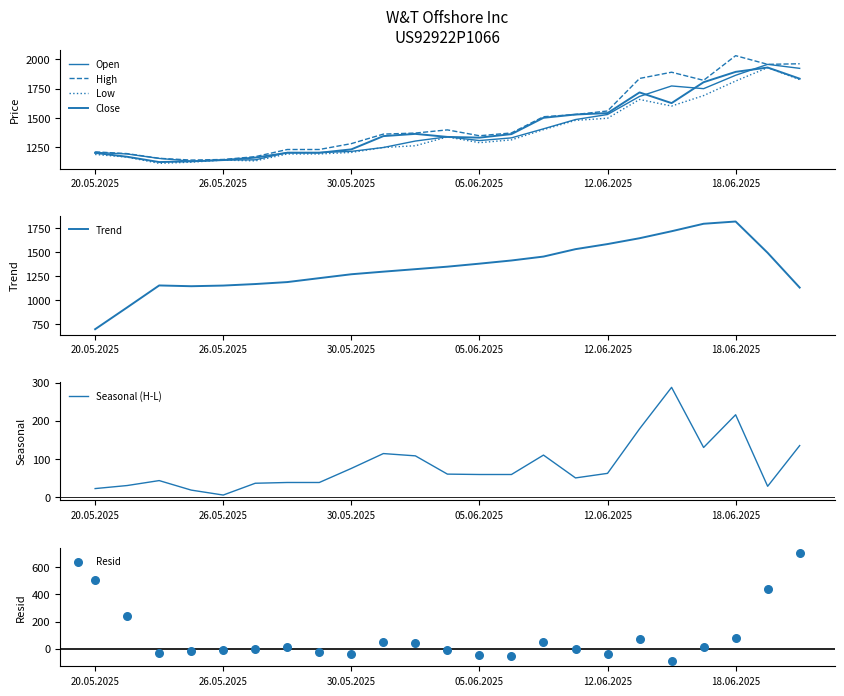

At how many categories does at least one series exceed 1609?

6